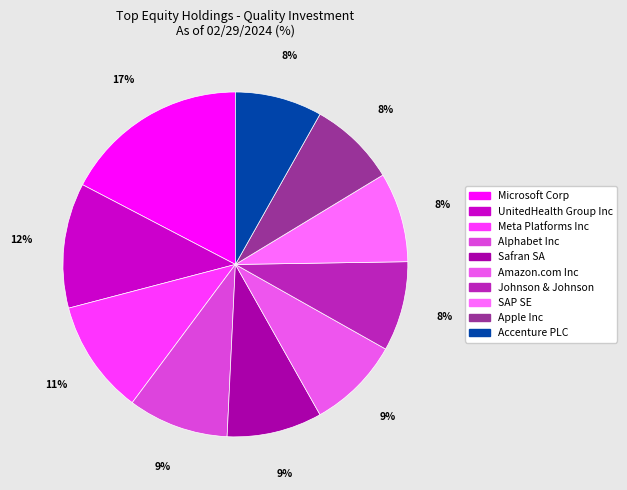

To the nearest percent, what is the combined percentage of SAP SE and Safran SA?

17%